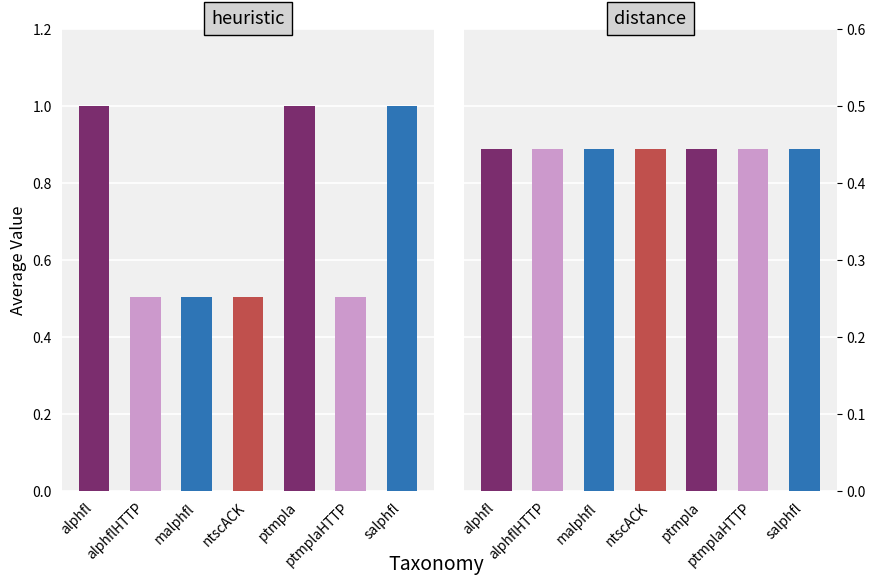

What is the difference between the second highest and second lowest values in the heuristic series?

0.5